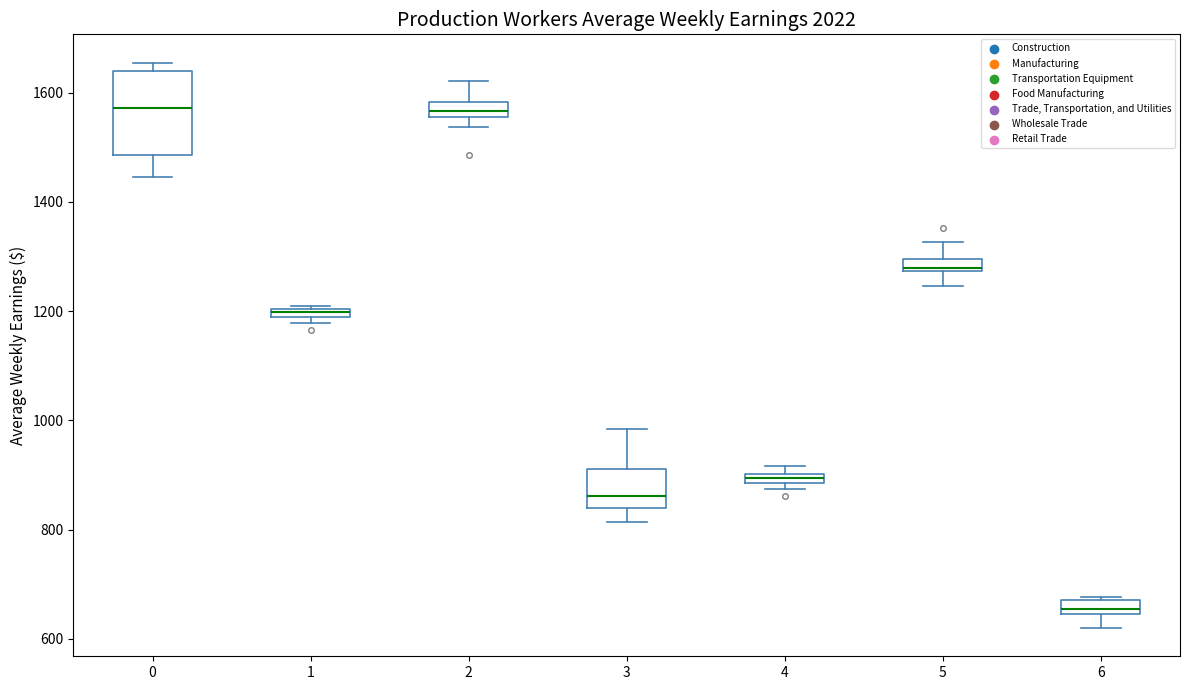

Where is the lower edge of the box at x = 1 on the y-axis? The values are not printed on the chart, so give them approximately, as read against the axis.

1180